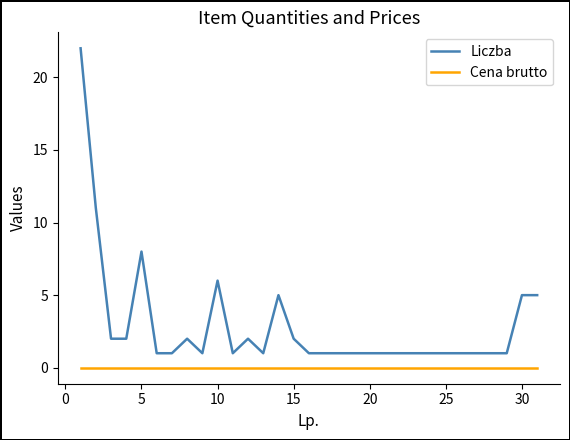

Rank the series by their maximum value, from lowest to highest.

Cena brutto, Liczba